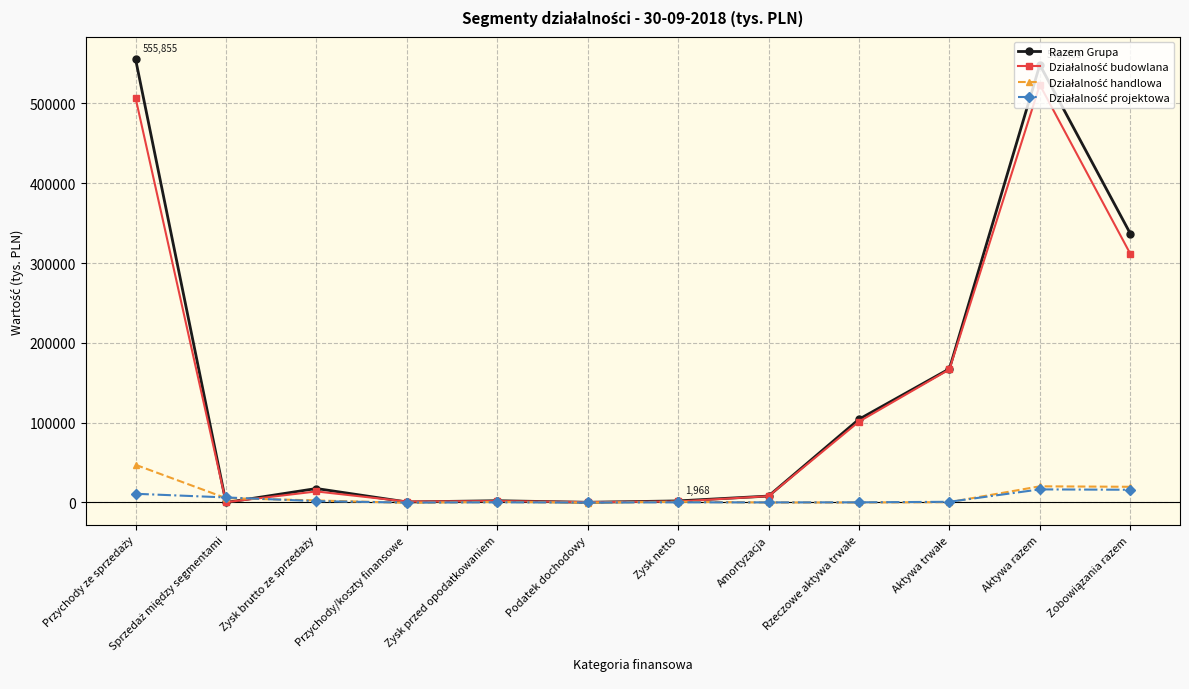

What is the label of the 5th point from the left?

Zysk przed opodatkowaniem